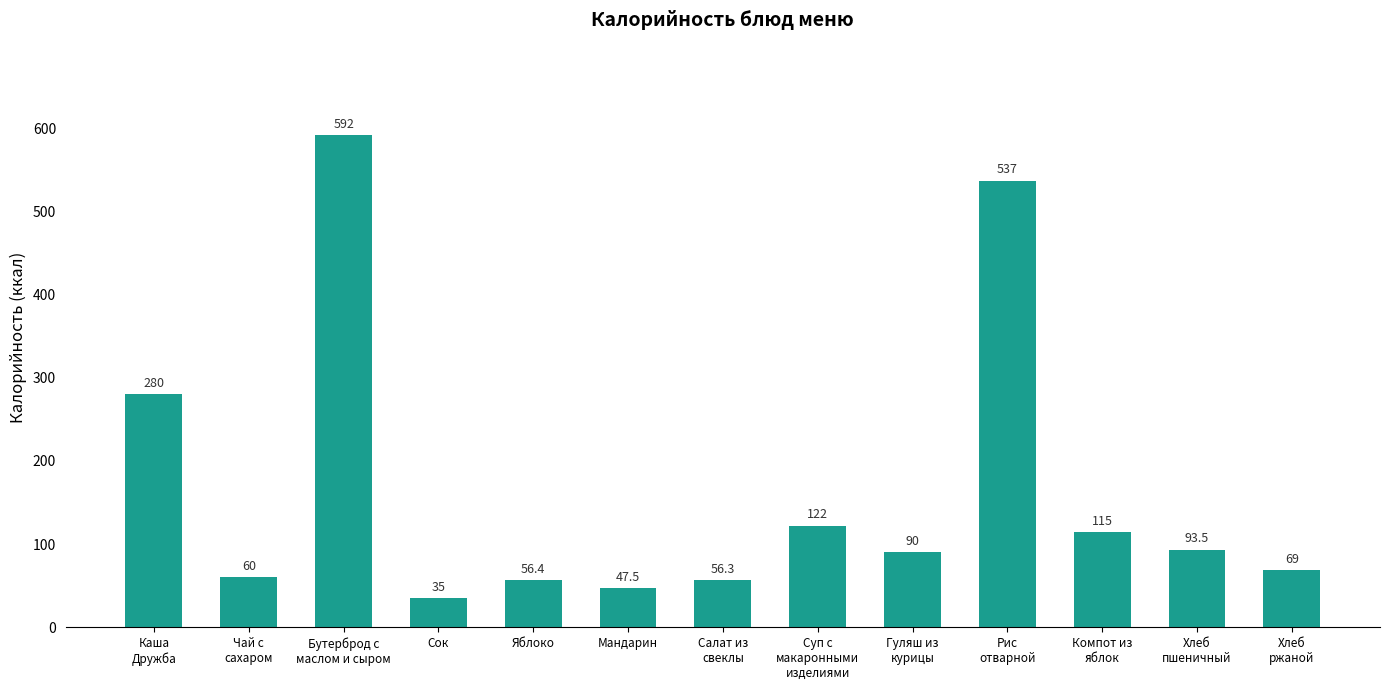

What is the label of the 5th bar from the left?

Яблоко